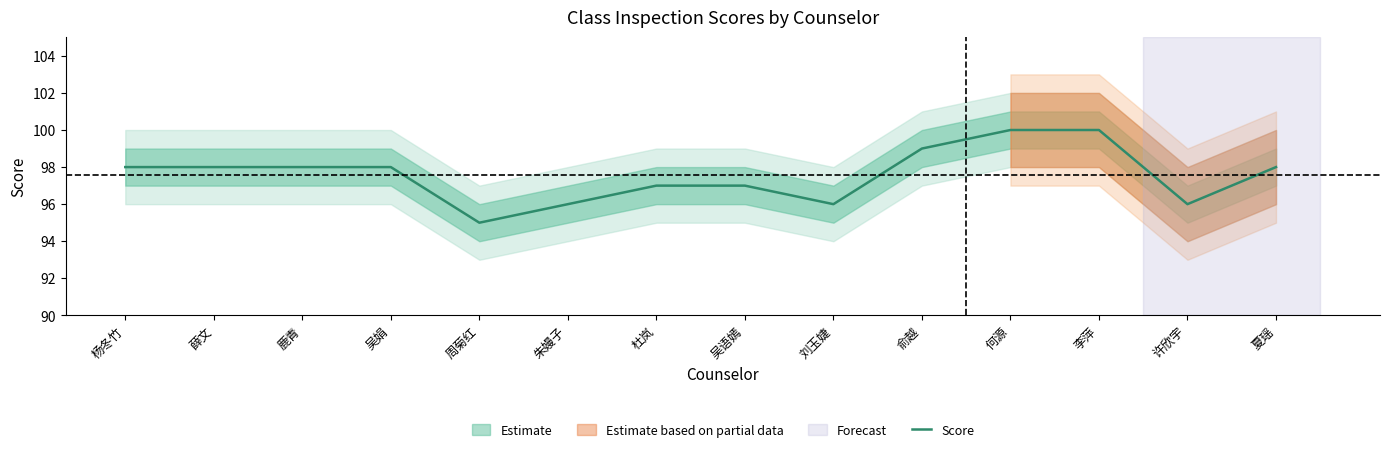

List the labels in order of value, smallest first.

周菊红, 朱嫚子, 刘玉婕, 许欣宇, 杜岚, 吴语嫣, 杨冬竹, 薛文, 鹿青, 吴娟, 夏瑶, 俞越, 何源, 李萍